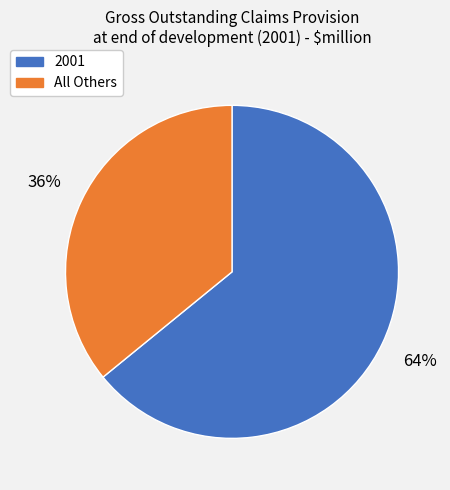

Do 2001 and All Others together represent more than half of the pie?

Yes